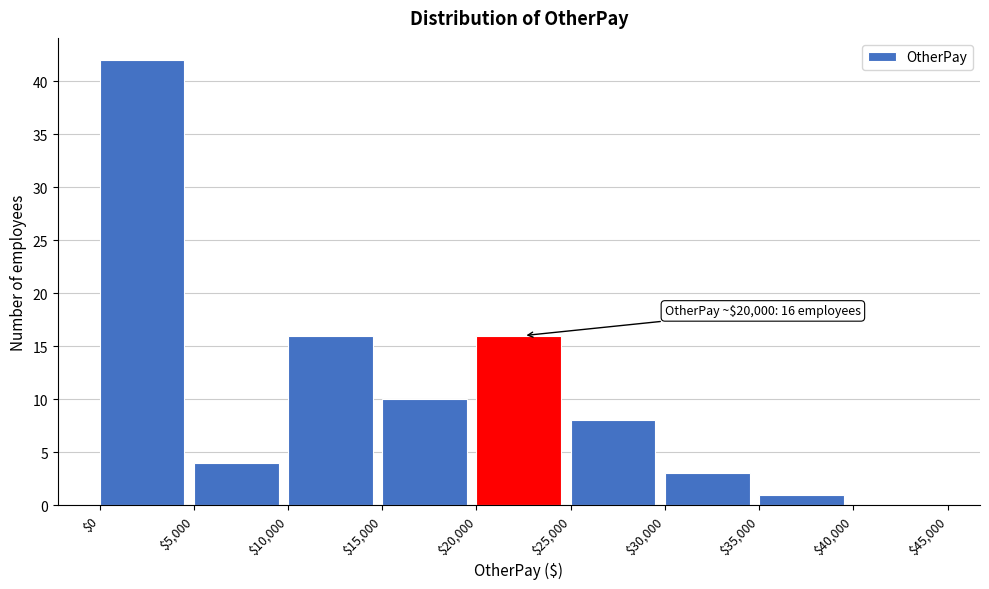

Over which range of the x-axis is the bar tallest?

$0 to $5,000